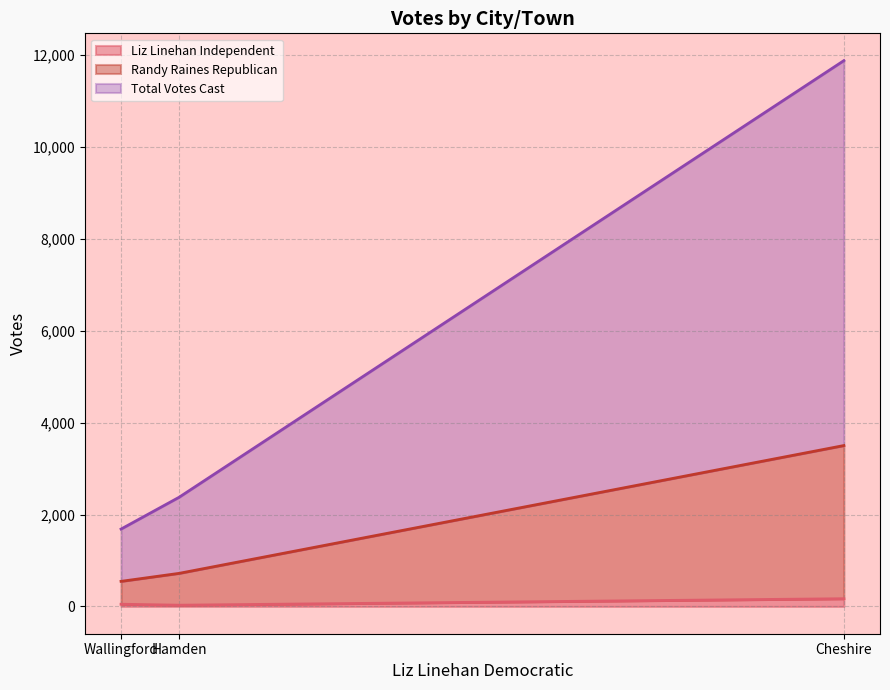

What position from the right is Hamden?

2